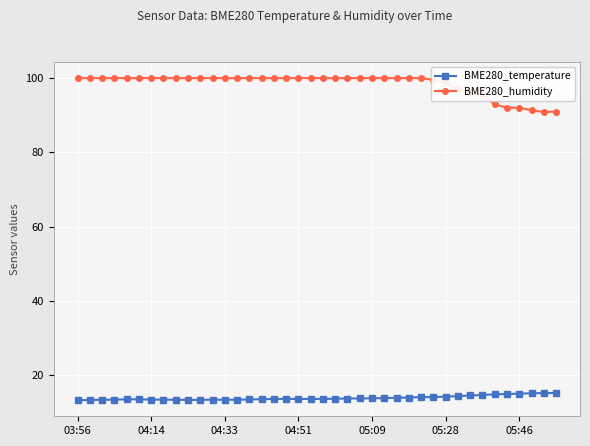

In BME280_humidity, how many points are lower than both neighbors (excluding endpoints)?

1